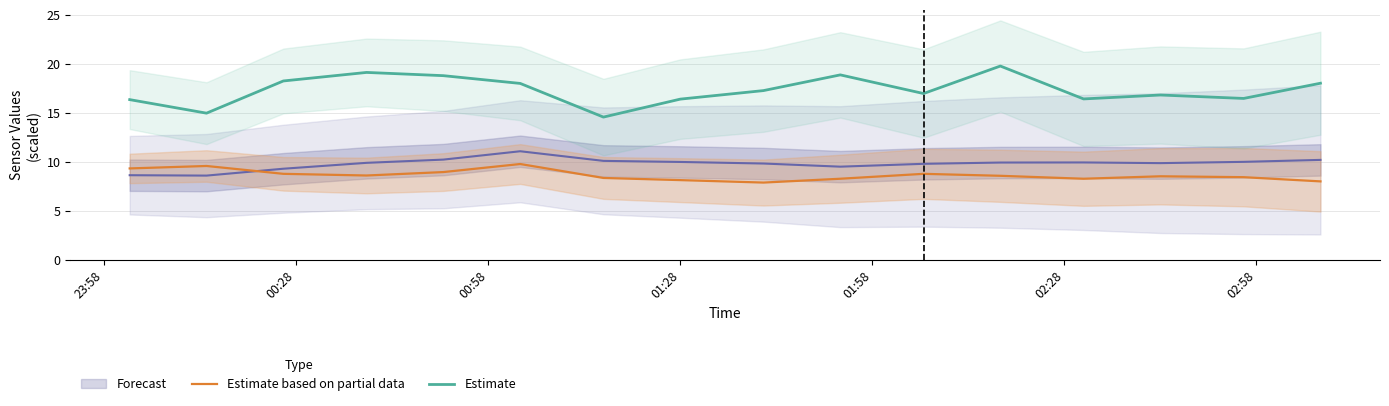

True or false: Estimate based on partial data and Estimate cross at least once.

False